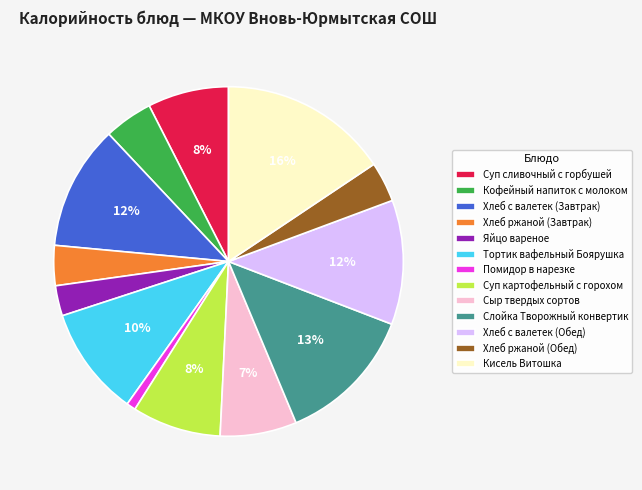

Is there any slice that represents more than half of the pie?

No